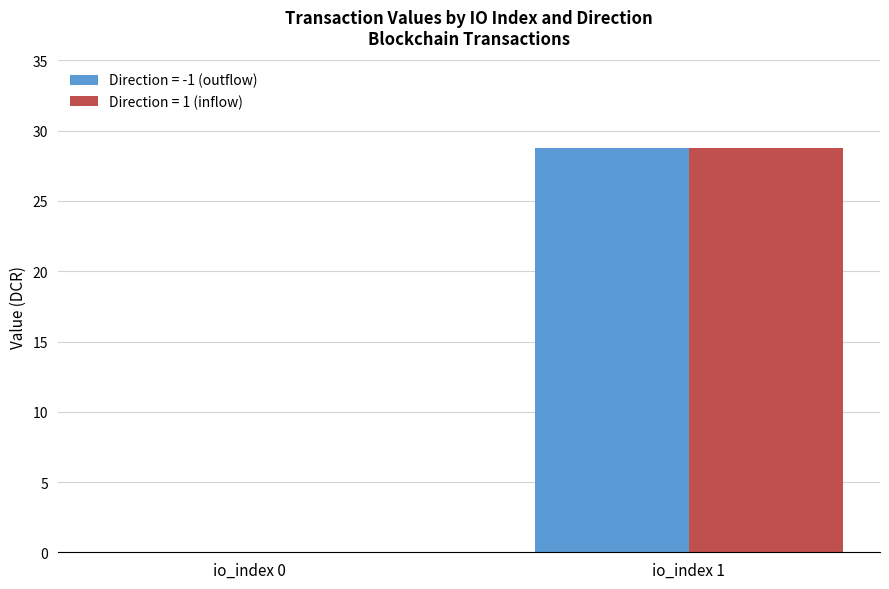

At which category is the sum across all series the highest?

io_index 1